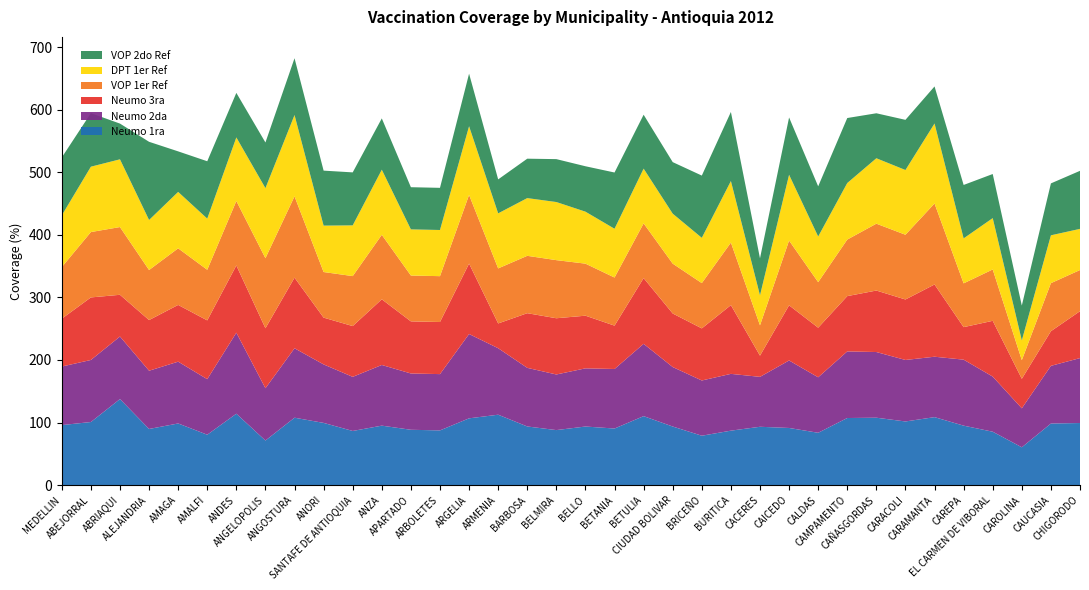

Reading left to right, extract all data points from this chart.

Neumo 1ra: MEDELLIN=95.9	ABEJORRAL=100.8	ABRIAQUI=137.5	ALEJANDRIA=89.7	AMAGA=98.5	AMALFI=80.5	ANDES=114.1	ANGELOPOLIS=71.2	ANGOSTURA=107.7	ANORI=99.4	SANTAFE DE ANTIOQUIA=86.5	ANZA=95.0	APARTADO=88.4	ARBOLETES=87.4	ARGELIA=106.7	ARMENIA=112.5	BARBOSA=93.7	BELMIRA=87.9	BELLO=93.6	BETANIA=90.4	BETULIA=110.2	CIUDAD BOLIVAR=93.6	BRICEÑO=78.9	BURITICA=87.0	CACERES=93.2	CAICEDO=91.3	CALDAS=83.6	CAMPAMENTO=107.2	CAÑASGORDAS=107.7	CARACOLI=101.7	CARAMANTA=108.6	CAREPA=95.0	EL CARMEN DE VIBORAL=85.3	CAROLINA=60.4	CAUCASIA=98.4	CHIGORODO=99.2
Neumo 2da: MEDELLIN=93.6	ABEJORRAL=99.2	ABRIAQUI=100.0	ALEJANDRIA=93.1	AMAGA=98.8	AMALFI=88.8	ANDES=129.5	ANGELOPOLIS=83.6	ANGOSTURA=111.0	ANORI=93.5	SANTAFE DE ANTIOQUIA=86.5	ANZA=97.0	APARTADO=90.0	ARBOLETES=90.0	ARGELIA=134.8	ARMENIA=106.3	BARBOSA=93.7	BELMIRA=88.9	BELLO=93.0	BETANIA=95.2	BETULIA=115.6	CIUDAD BOLIVAR=95.1	BRICEÑO=88.3	BURITICA=90.8	CACERES=79.8	CAICEDO=107.9	CALDAS=88.7	CAMPAMENTO=106.5	CAÑASGORDAS=105.0	CARACOLI=98.3	CARAMANTA=96.6	CAREPA=105.5	EL CARMEN DE VIBORAL=88.1	CAROLINA=62.3	CAUCASIA=92.2	CHIGORODO=103.8
Neumo 3ra: MEDELLIN=76.5	ABEJORRAL=100.0	ABRIAQUI=66.7	ALEJANDRIA=81.0	AMAGA=90.7	AMALFI=94.0	ANDES=107.5	ANGELOPOLIS=95.9	ANGOSTURA=112.9	ANORI=74.8	SANTAFE DE ANTIOQUIA=81.2	ANZA=105.0	APARTADO=83.3	ARBOLETES=83.3	ARGELIA=112.6	ARMENIA=39.6	BARBOSA=87.4	BELMIRA=89.9	BELLO=84.2	BETANIA=69.3	BETULIA=105.1	CIUDAD BOLIVAR=85.6	BRICEÑO=83.3	BURITICA=109.9	CACERES=33.9	CAICEDO=88.2	CALDAS=79.3	CAMPAMENTO=88.4	CAÑASGORDAS=98.3	CARACOLI=96.7	CARAMANTA=115.5	CAREPA=52.0	EL CARMEN DE VIBORAL=89.2	CAROLINA=47.2	CAUCASIA=55.4	CHIGORODO=75.0
VOP 1er Ref: MEDELLIN=82.5	ABEJORRAL=104.5	ABRIAQUI=108.3	ALEJANDRIA=80.0	AMAGA=90.5	AMALFI=80.9	ANDES=103.1	ANGELOPOLIS=112.0	ANGOSTURA=130.0	ANORI=72.9	SANTAFE DE ANTIOQUIA=79.9	ANZA=103.1	APARTADO=73.3	ARBOLETES=73.3	ARGELIA=109.8	ARMENIA=88.0	BARBOSA=91.7	BELMIRA=92.9	BELLO=83.2	BETANIA=76.9	BETULIA=87.5	CIUDAD BOLIVAR=79.7	BRICEÑO=72.4	BURITICA=100.0	CACERES=48.5	CAICEDO=103.5	CALDAS=72.8	CAMPAMENTO=90.4	CAÑASGORDAS=106.9	CARACOLI=103.5	CARAMANTA=129.5	CAREPA=70.0	EL CARMEN DE VIBORAL=82.1	CAROLINA=29.8	CAUCASIA=76.8	CHIGORODO=65.8
DPT 1er Ref: MEDELLIN=82.7	ABEJORRAL=104.5	ABRIAQUI=108.3	ALEJANDRIA=80.0	AMAGA=90.2	AMALFI=81.8	ANDES=101.6	ANGELOPOLIS=112.0	ANGOSTURA=130.0	ANORI=74.2	SANTAFE DE ANTIOQUIA=81.1	ANZA=104.1	APARTADO=73.8	ARBOLETES=73.8	ARGELIA=109.8	ARMENIA=88.0	BARBOSA=92.3	BELMIRA=92.9	BELLO=83.1	BETANIA=78.0	BETULIA=87.5	CIUDAD BOLIVAR=79.9	BRICEÑO=72.4	BURITICA=98.4	CACERES=48.0	CAICEDO=105.2	CALDAS=73.0	CAMPAMENTO=90.4	CAÑASGORDAS=104.6	CARACOLI=103.5	CARAMANTA=127.9	CAREPA=71.9	EL CARMEN DE VIBORAL=82.1	CAROLINA=31.6	CAUCASIA=76.5	CHIGORODO=65.8
VOP 2do Ref: MEDELLIN=92.6	ABEJORRAL=85.6	ABRIAQUI=57.1	ALEJANDRIA=125.0	AMAGA=64.8	AMALFI=91.7	ANDES=71.2	ANGELOPOLIS=73.0	ANGOSTURA=90.8	ANORI=87.9	SANTAFE DE ANTIOQUIA=84.7	ANZA=82.0	APARTADO=67.4	ARBOLETES=67.4	ARGELIA=84.0	ARMENIA=54.3	BARBOSA=63.0	BELMIRA=68.6	BELLO=72.6	BETANIA=89.9	BETULIA=86.2	CIUDAD BOLIVAR=82.4	BRICEÑO=99.5	BURITICA=110.4	CACERES=59.1	CAICEDO=91.6	CALDAS=80.2	CAMPAMENTO=103.9	CAÑASGORDAS=71.9	CARACOLI=80.2	CARAMANTA=59.2	CAREPA=85.4	EL CARMEN DE VIBORAL=70.5	CAROLINA=55.7	CAUCASIA=83.0	CHIGORODO=92.8